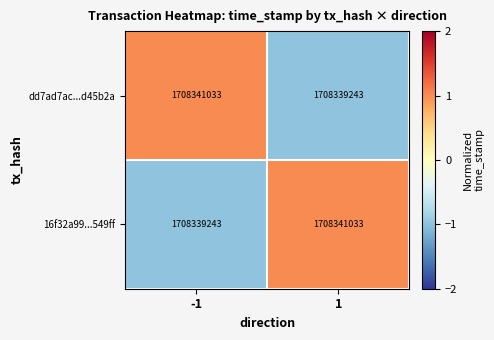

What is the greatest value displayed?

1708341033